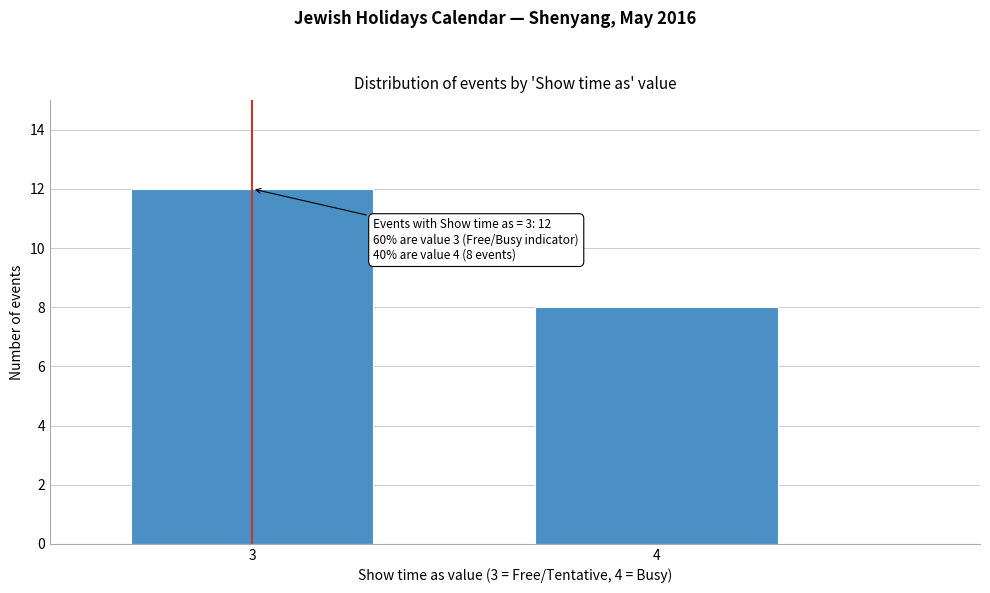

Reading left to right, transcribe all the data shown in this chart.

3=12	4=8